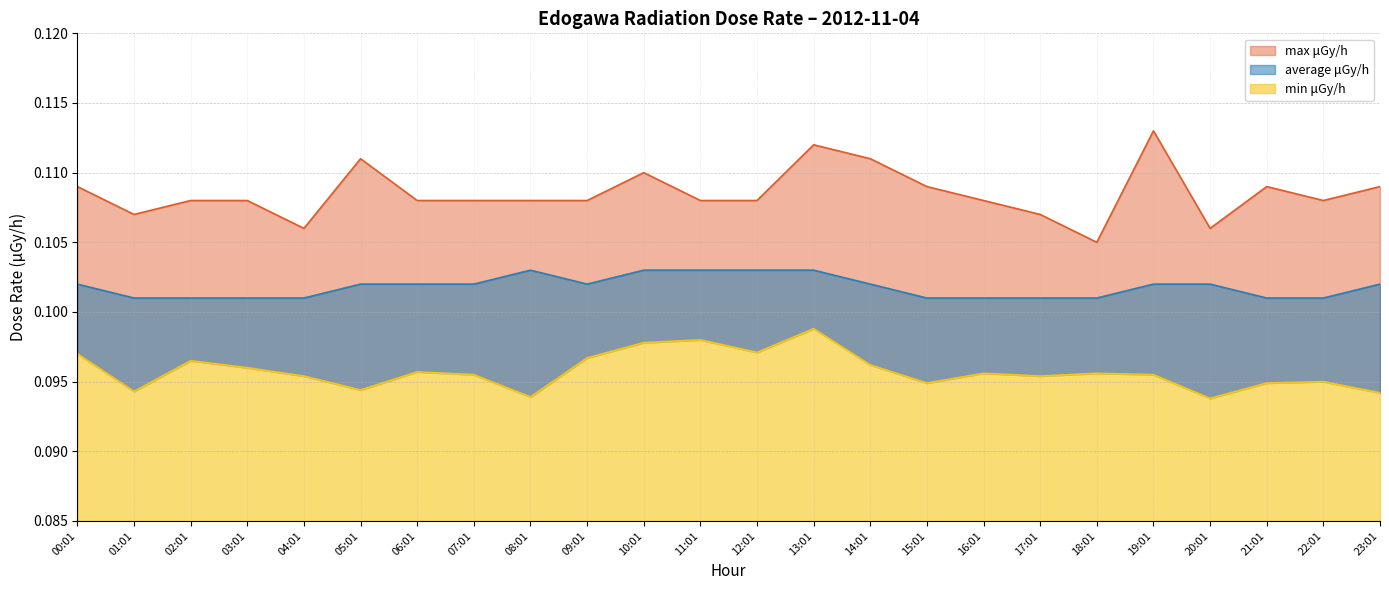

Is the value of min μGy/h at 09:01 greater than the value of average μGy/h at 03:01?

No